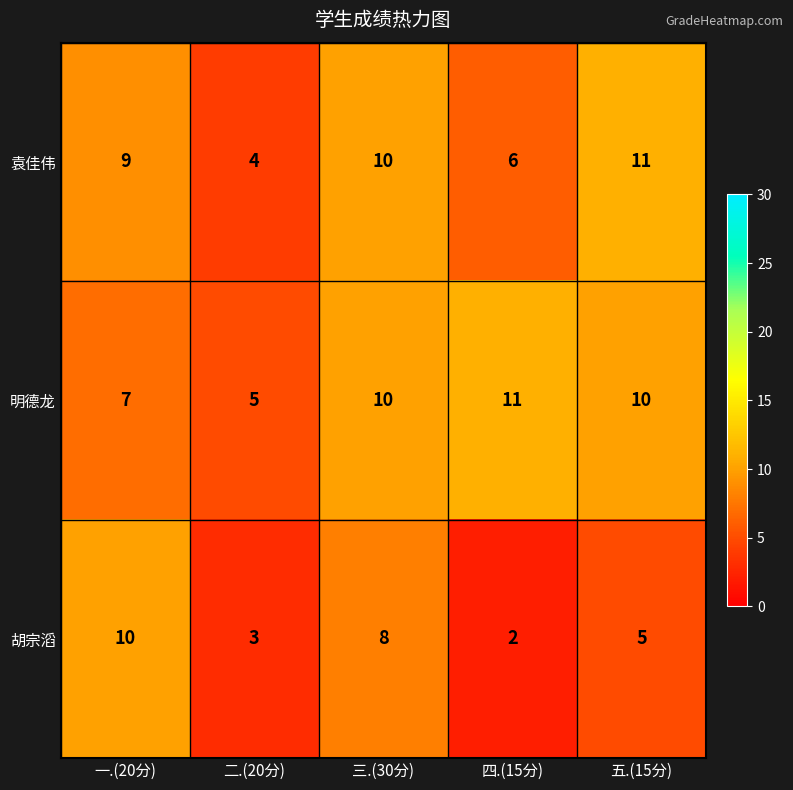

How many values in the 明德龙 series are below 10?

2